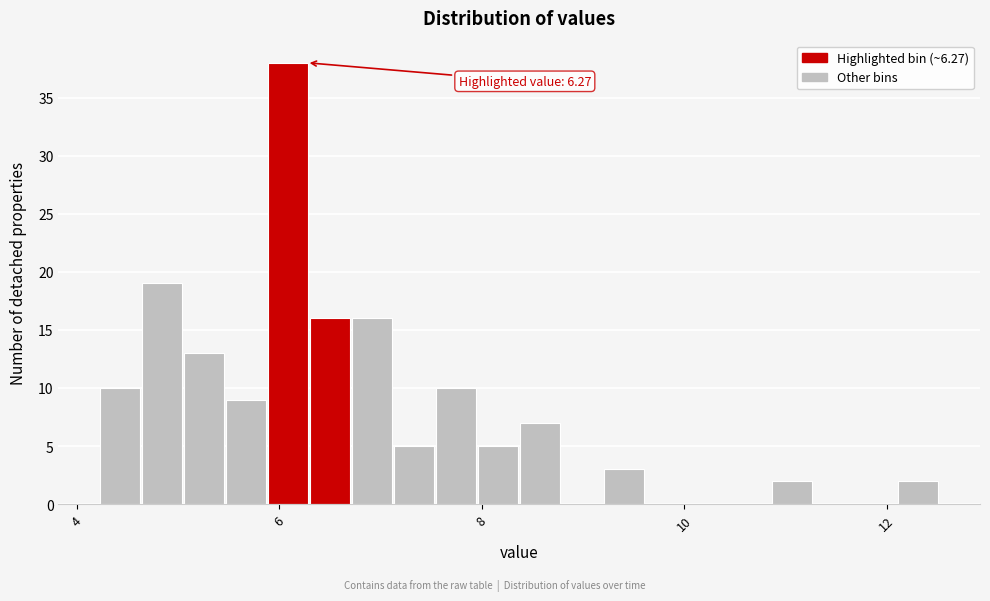

Read against the x-axis, roughly where is the centre of the tallest bar?

6.0